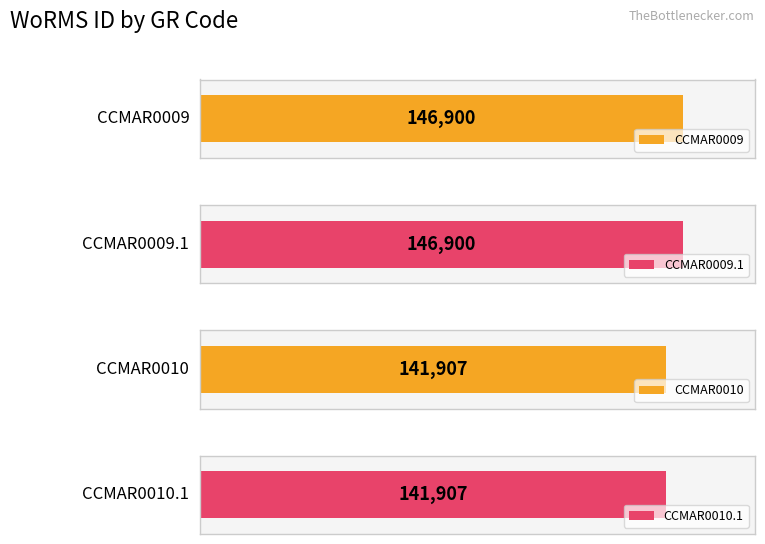

Which category has the highest value across all series?

CCMAR0009